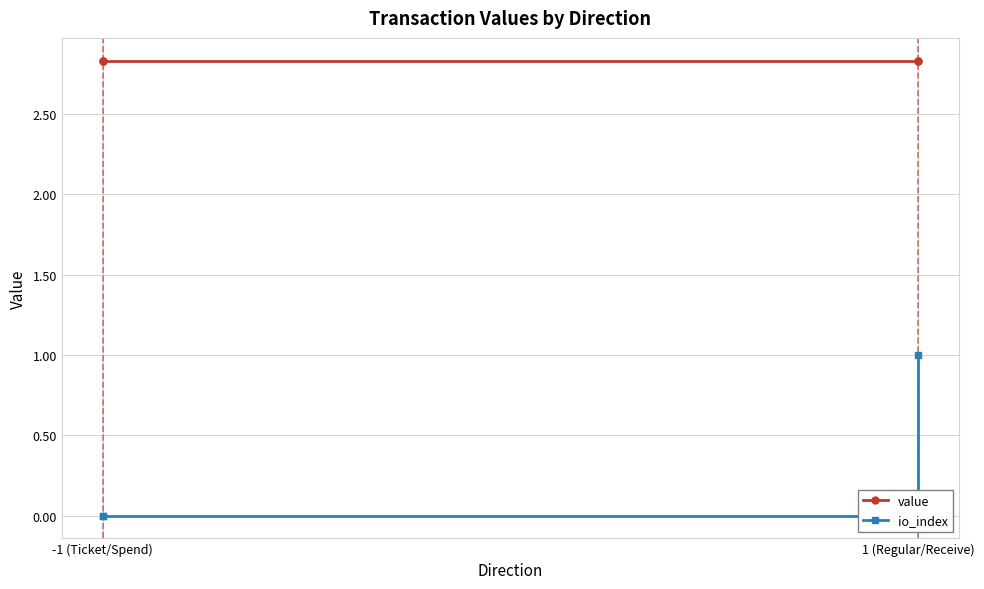

What are all the series names shown in the legend?

value, io_index